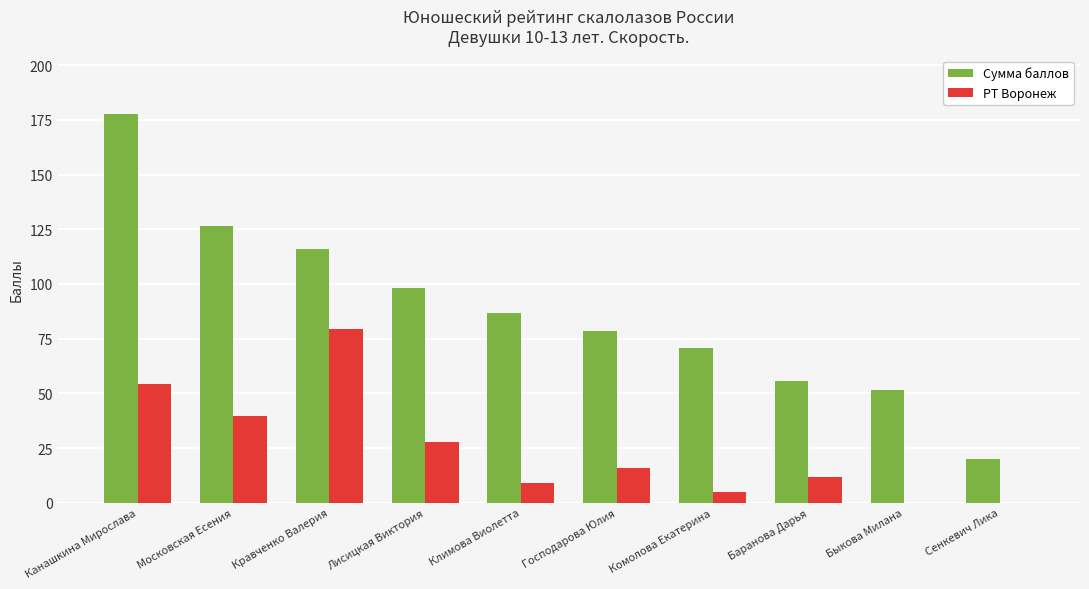

Which series has the largest range (max minus min)?

Сумма баллов